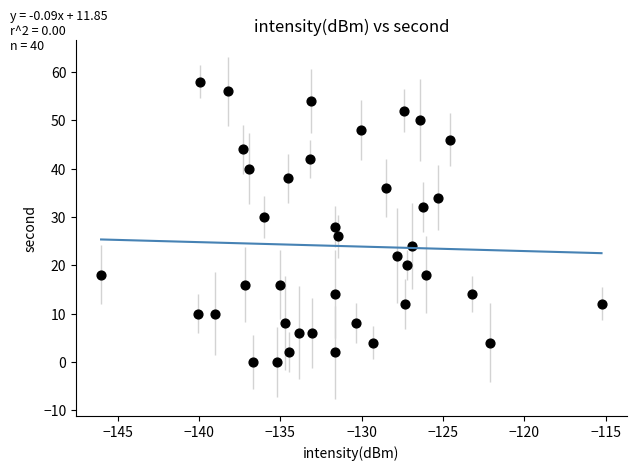

What is the range of Y values (max minus min)?

58